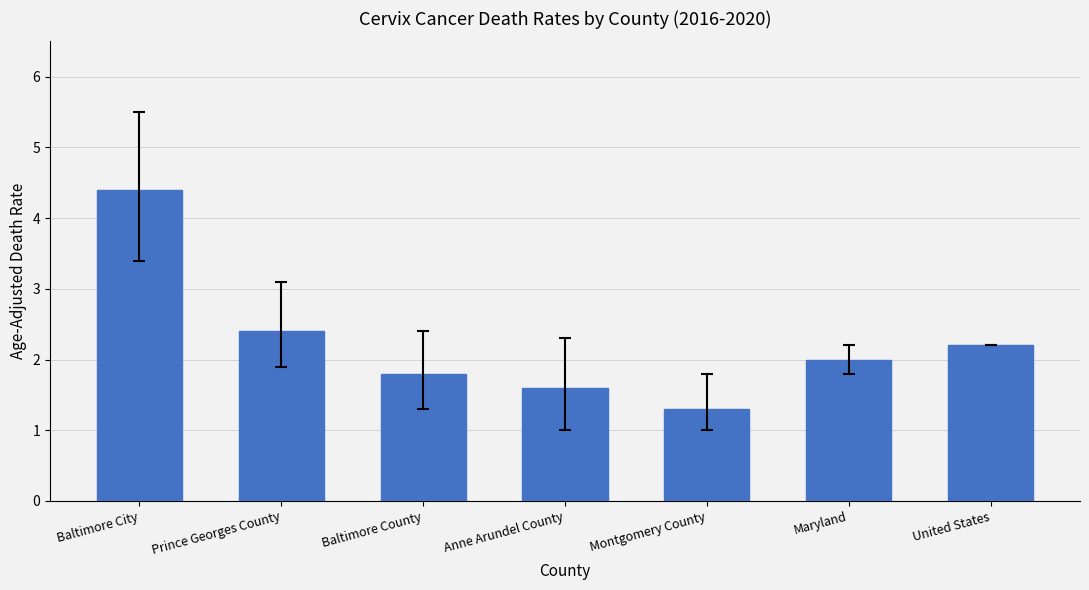

Reading right to left, transcribe all the data shown in this chart.

2.2	2.0	1.3	1.6	1.8	2.4	4.4